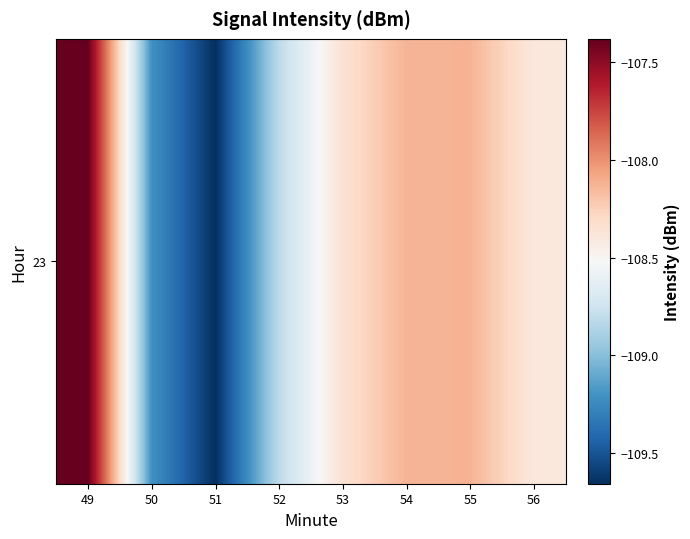

Is it true that the value at 54 is -108.1?

True